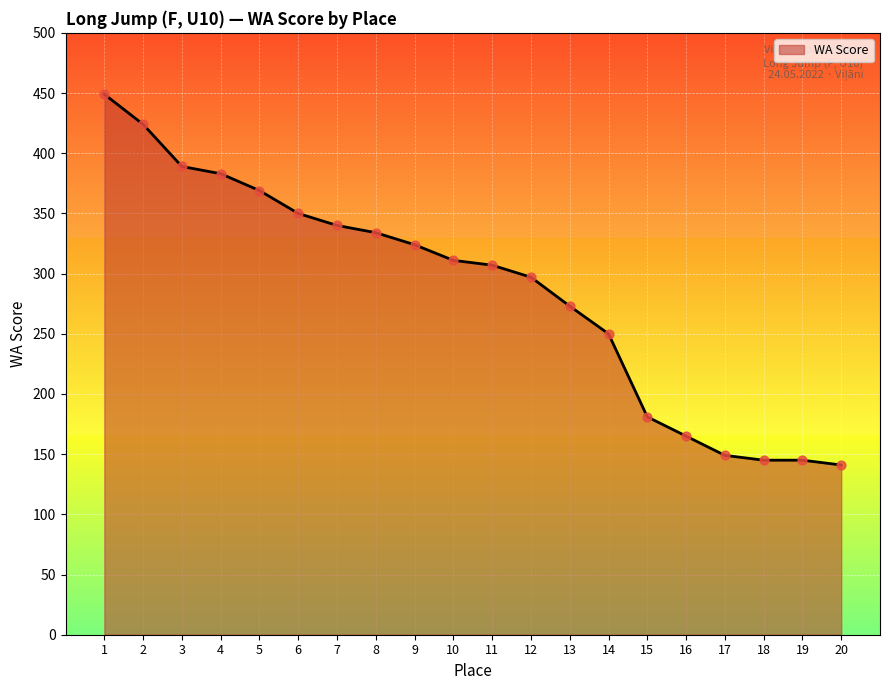

What is the change in value from 6 to 17?

-201